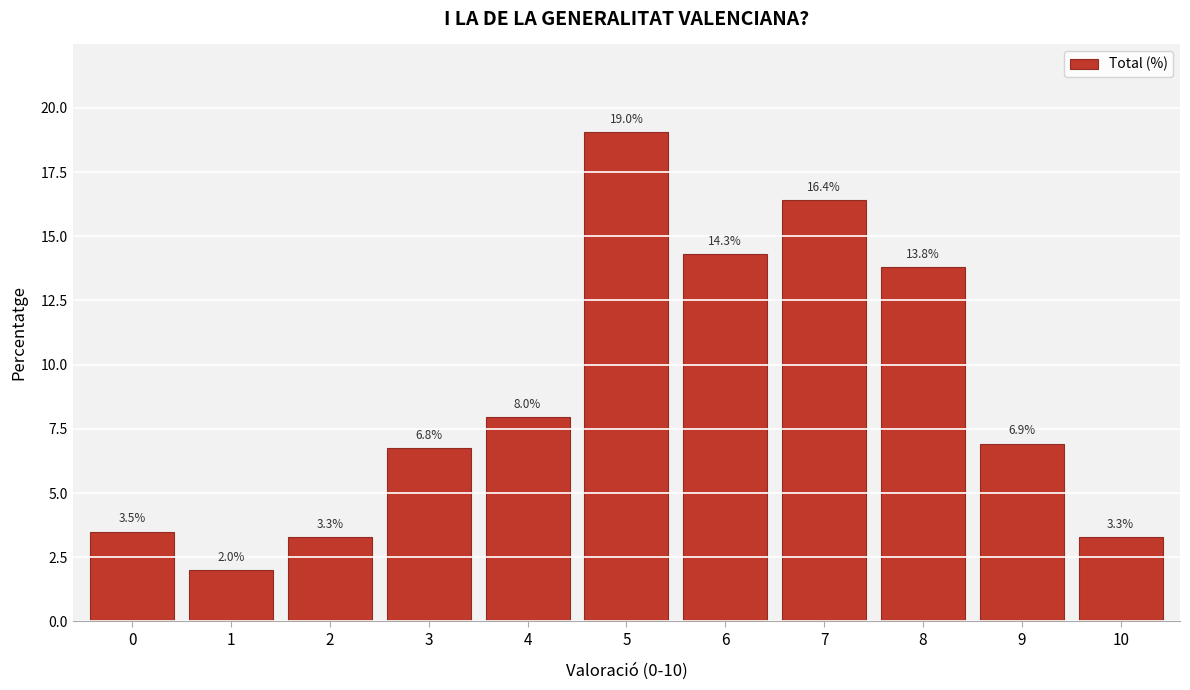

Reading left to right, transcribe all the data shown in this chart.

3.5	2.0	3.3	6.8	8.0	19.0	14.3	16.4	13.8	6.9	3.3